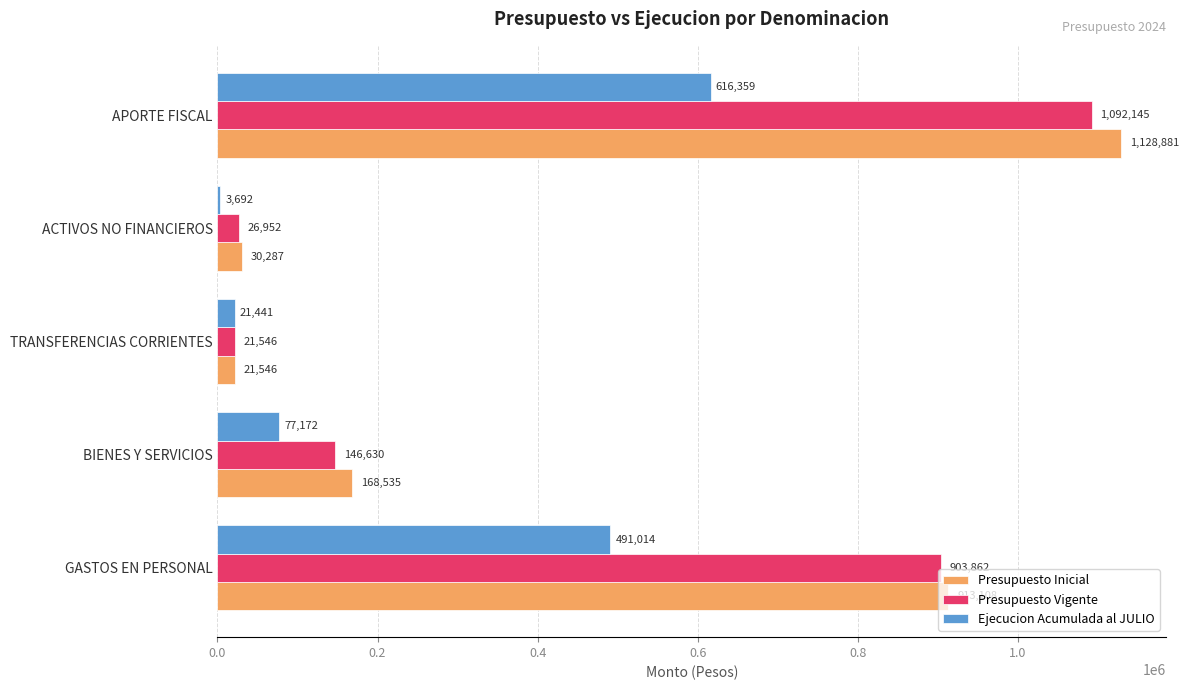

What is the average value of the Ejecucion Acumulada al JULIO series?

241936